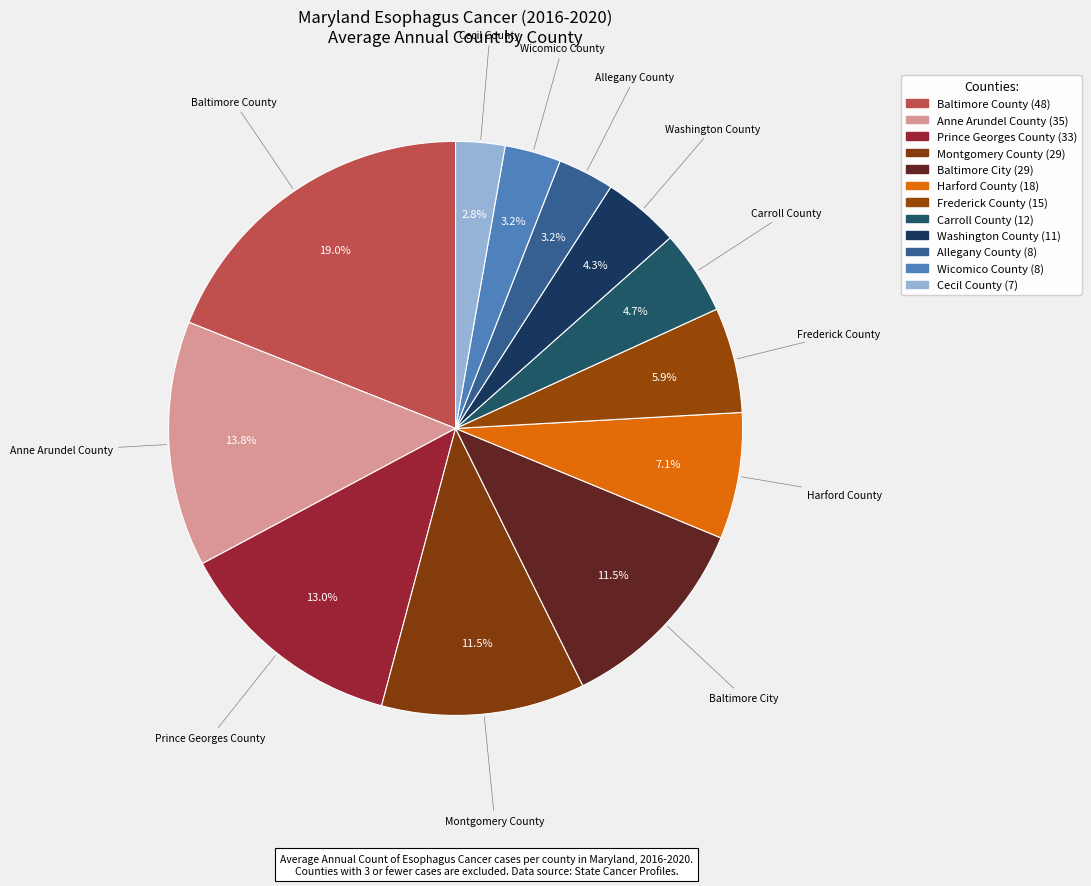

What is the largest slice in the pie chart?

Baltimore County